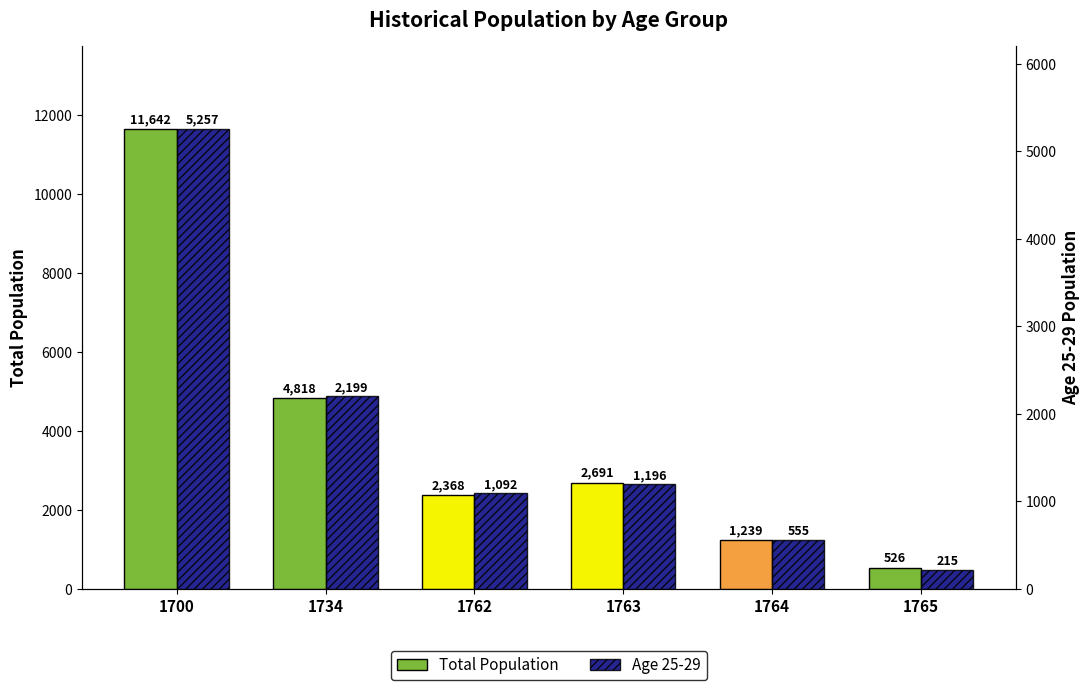

How many categories are shown in the chart?

6